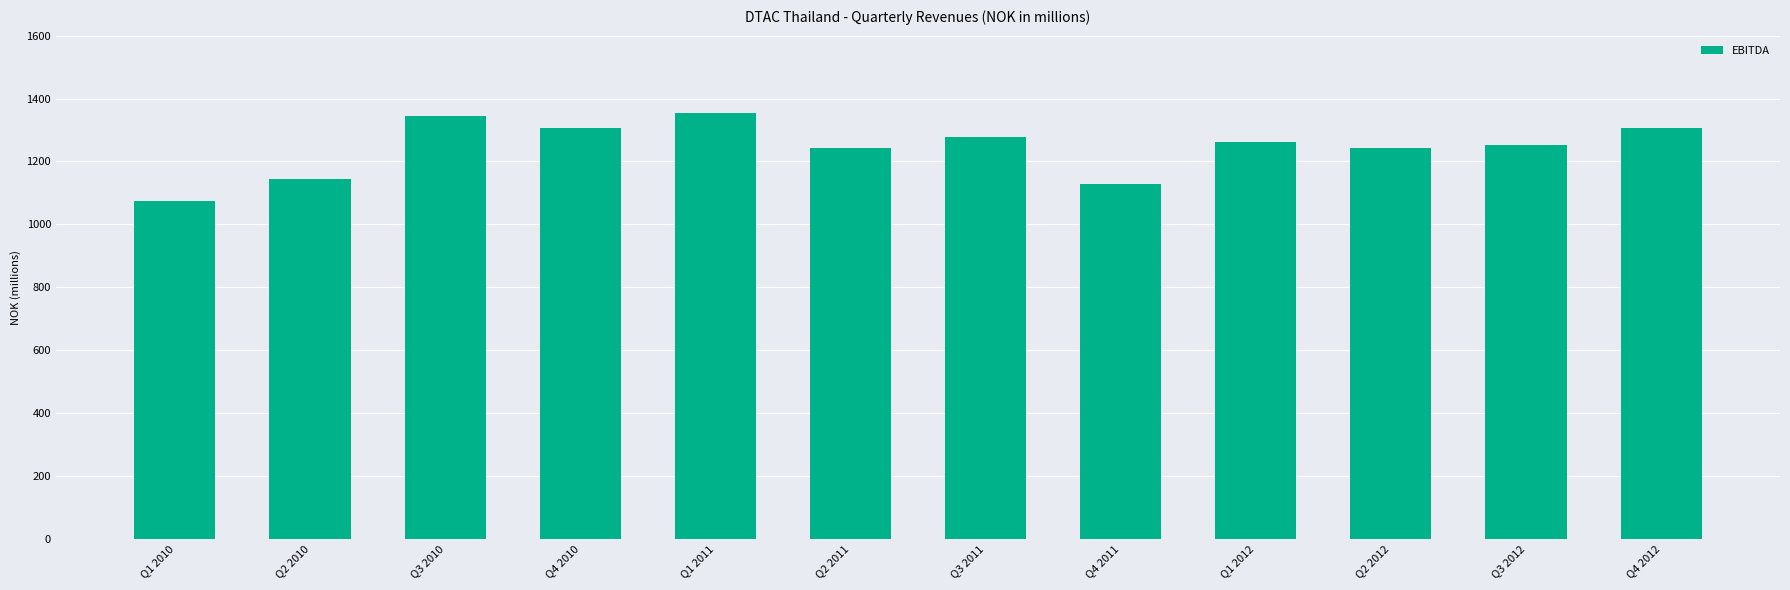

What is the maximum value shown in the chart?

1354.1